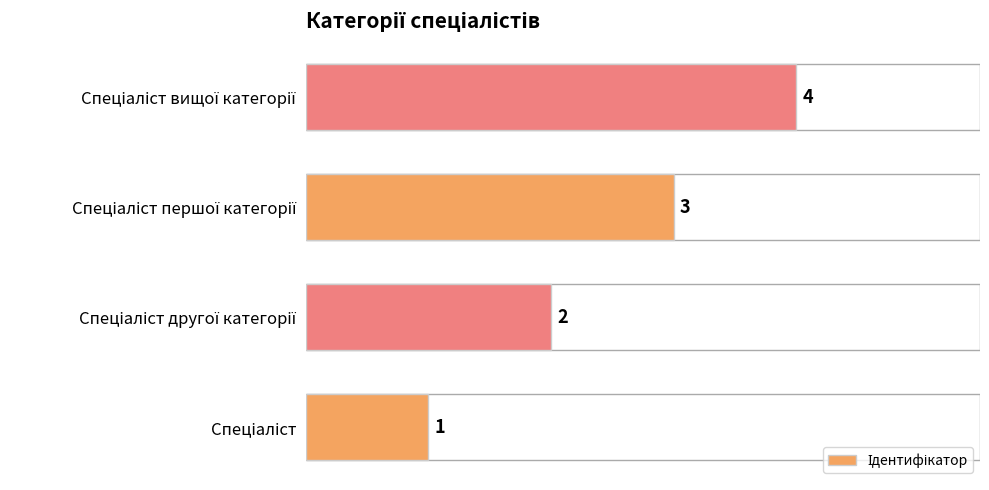

What is the difference between the maximum and minimum values?

3